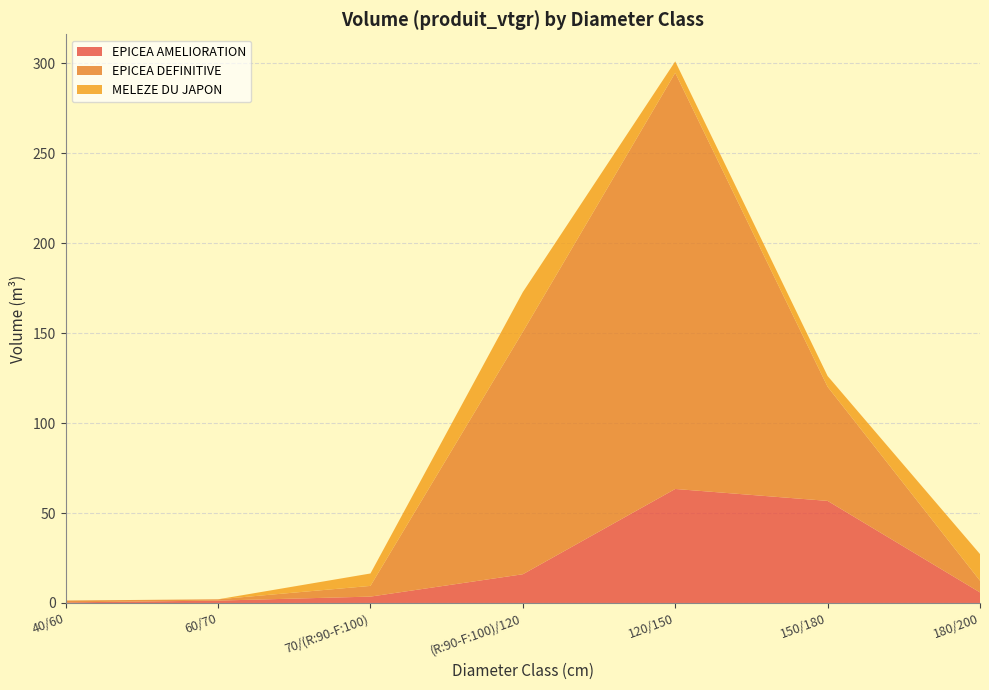

Reading right to left, what are all the values shown in this chart?

EPICEA AMELIORATION: 5.9	56.7	63.4	16.0	3.5	1.3	0.3
EPICEA DEFINITIVE: 6.5	63.4	231.3	134.8	5.9	0.7	1.0
MELEZE DU JAPON: 14.8	6.0	6.3	22.1	6.9	0.0	0.0